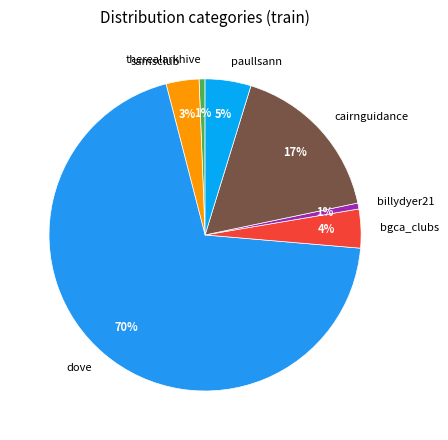

Which has a higher value, billydyer21 or cairnguidance?

cairnguidance